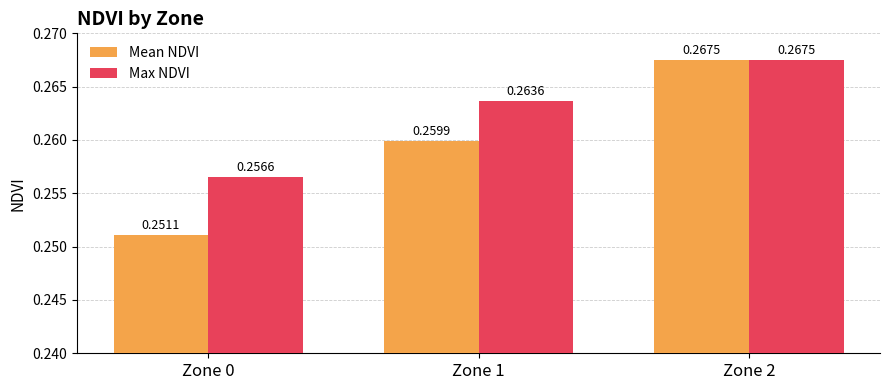

At which label is Max NDVI closest to 0?

Zone 0